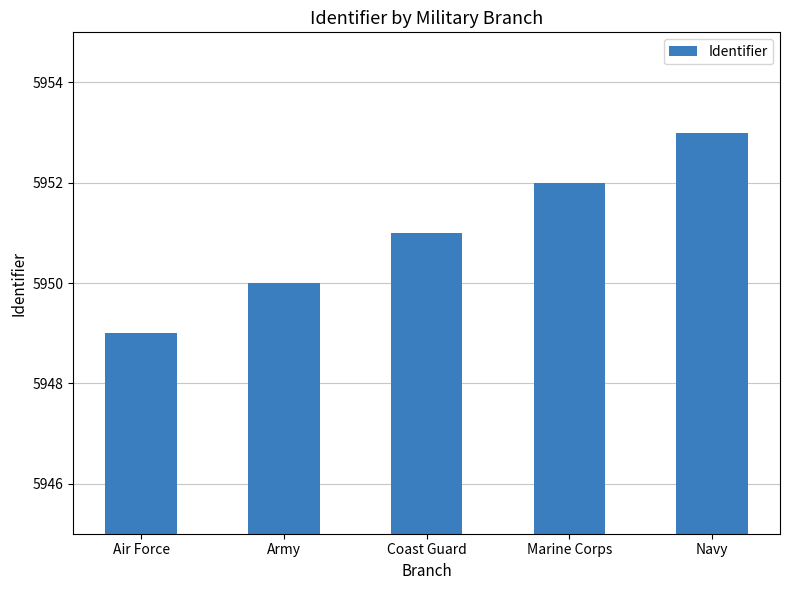

Which has a higher value, Air Force or Navy?

Navy